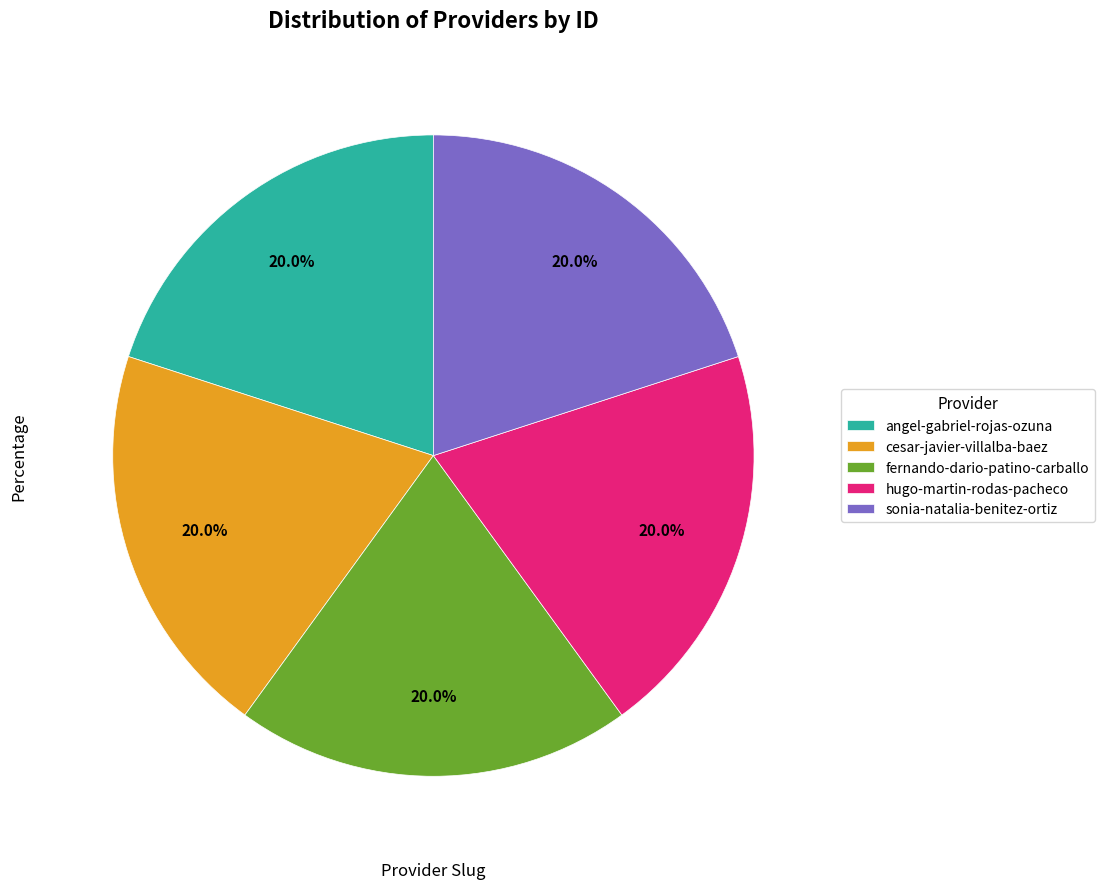

Does sonia-natalia-benitez-ortiz represent more than half of the total?

No